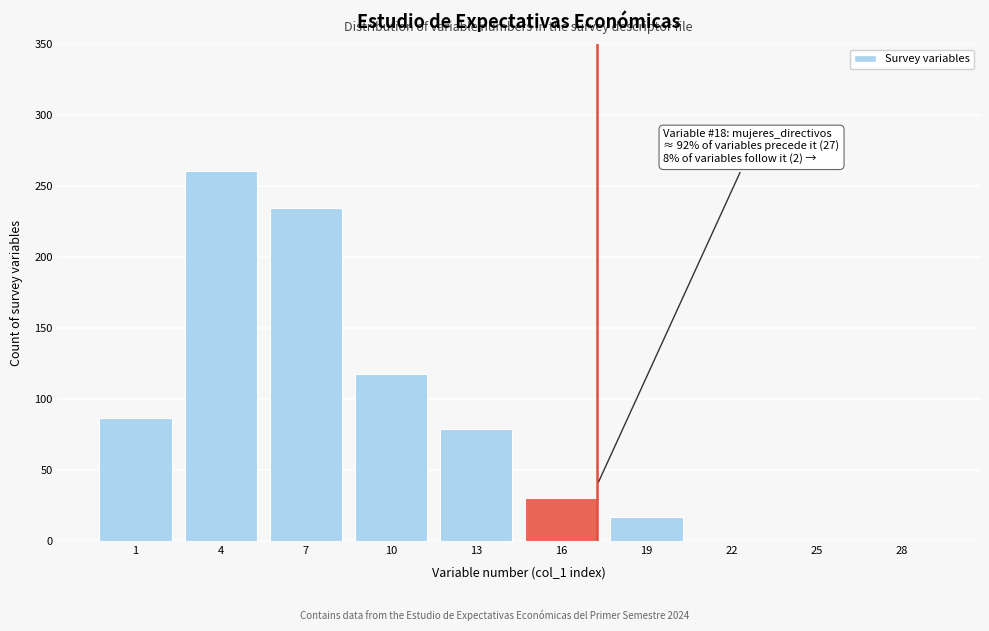

Reading left to right, extract all data points from this chart.

1=87	4=261	7=235	10=118	13=79	16=30	19=17	22=0	25=0	28=0